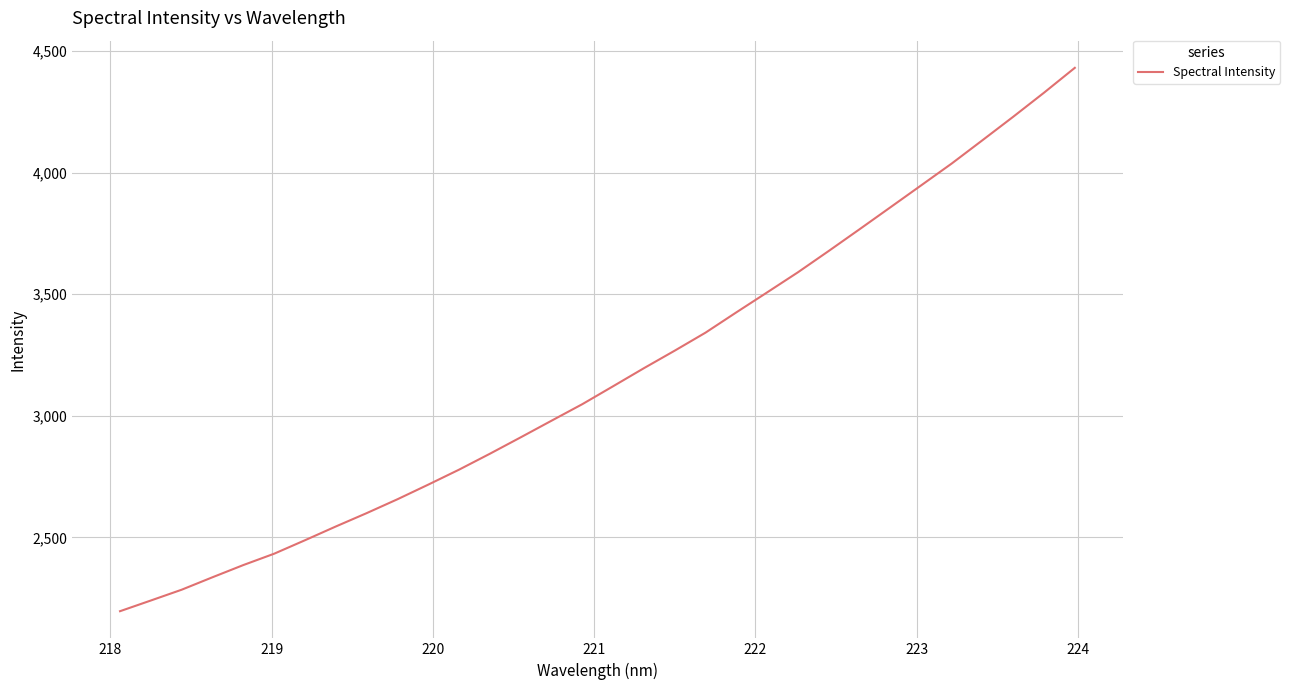

How many values exceed 3121?

16